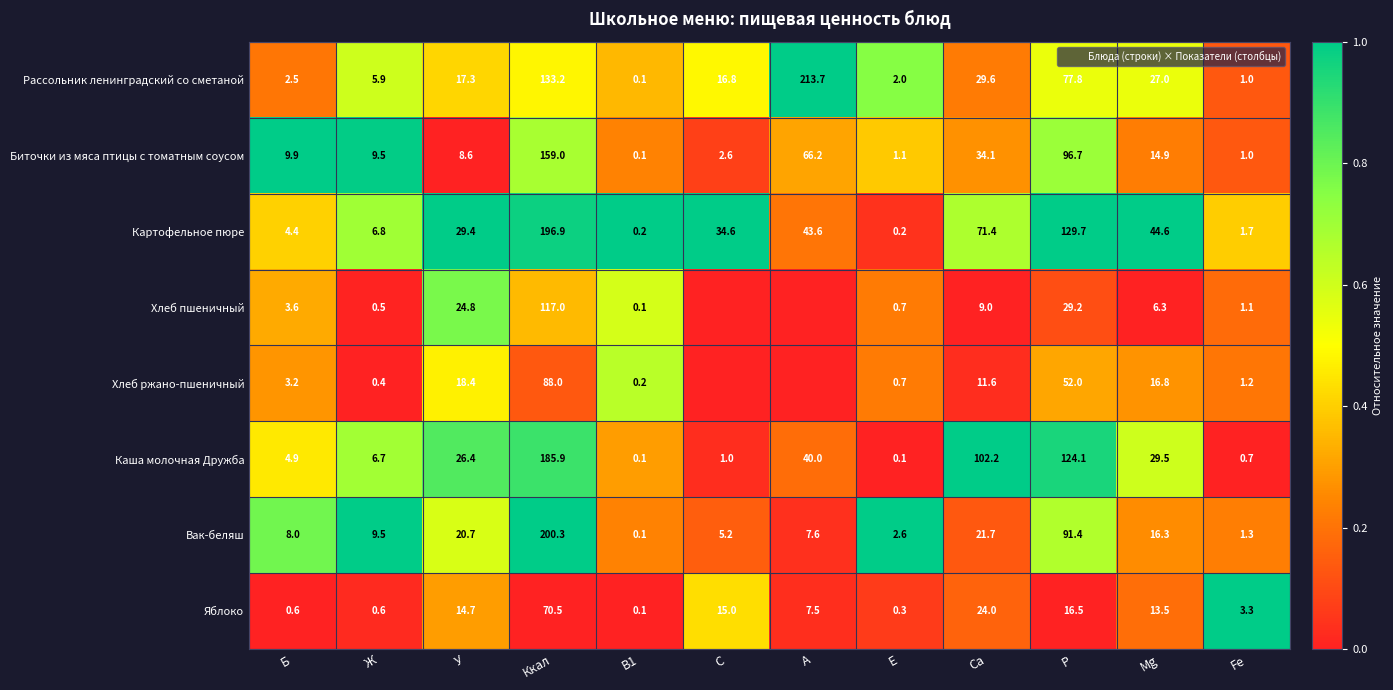

The Хлеб пшеничный series shows -0.5 at Mg. True or false?

False